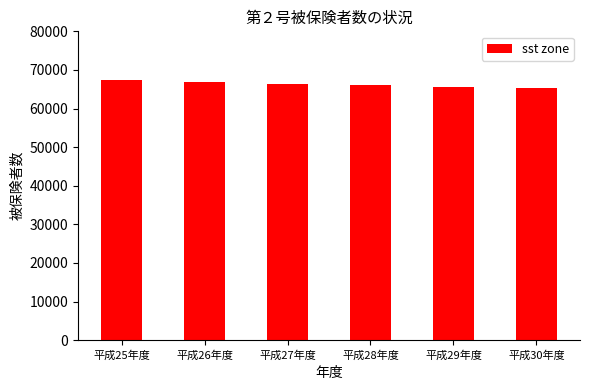

What is the difference between the maximum and minimum values?

1976